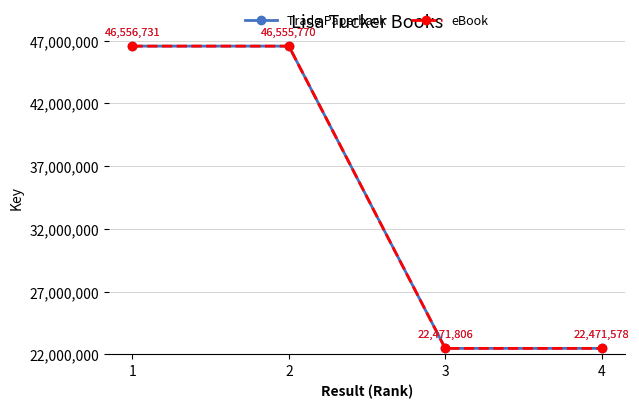

What is the average value of the Trade Paperback series?

34513971